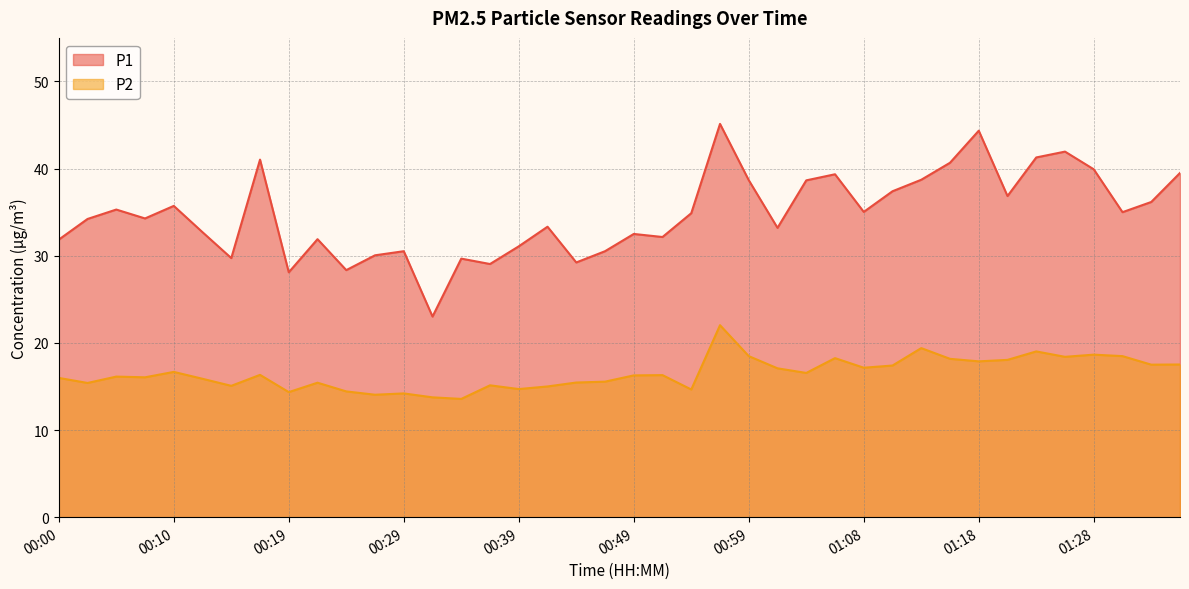

What is the sum of all P1 values?

1391.0